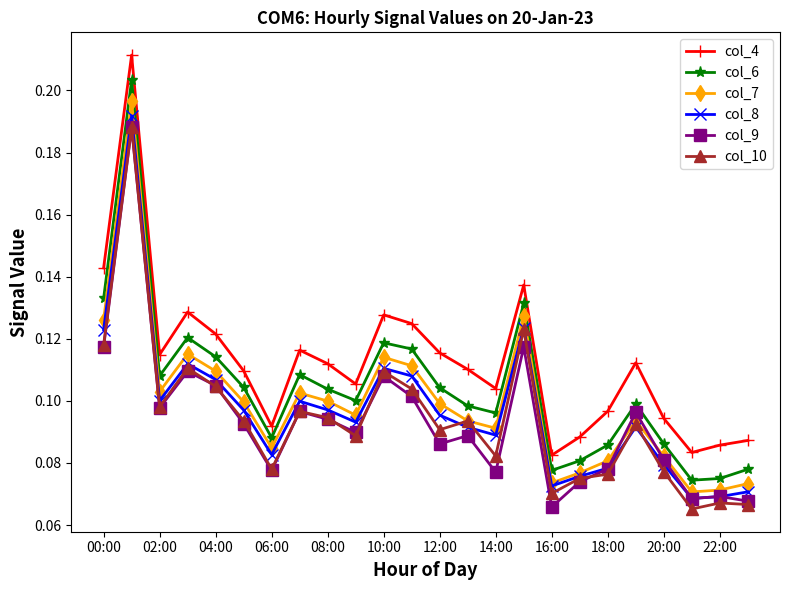

At how many categories does at least one series exceed 0?

24